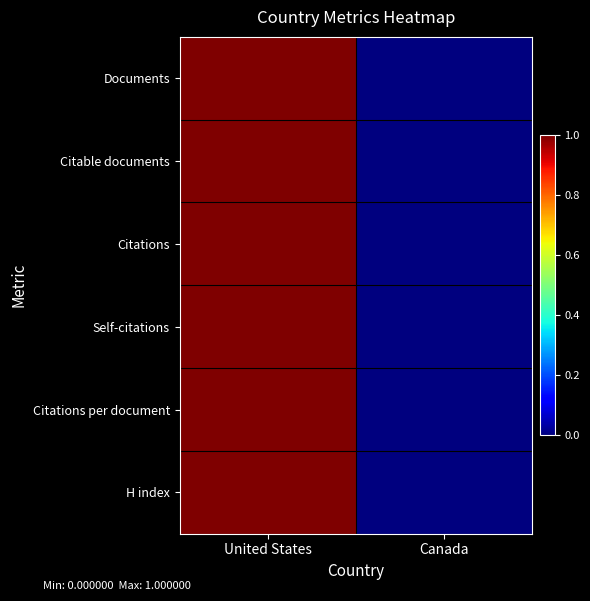

At how many categories does at least one series exceed 0?

1